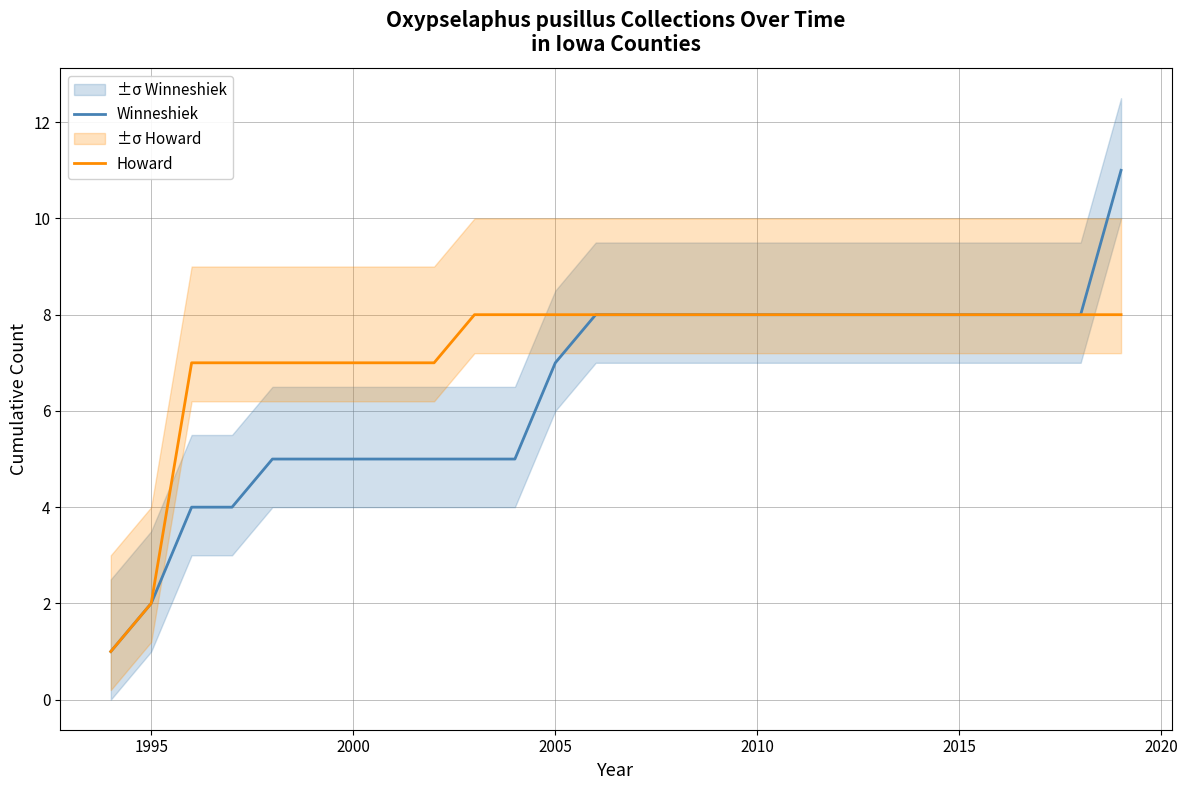

True or false: Winneshiek and Howard intersect in this chart.

False